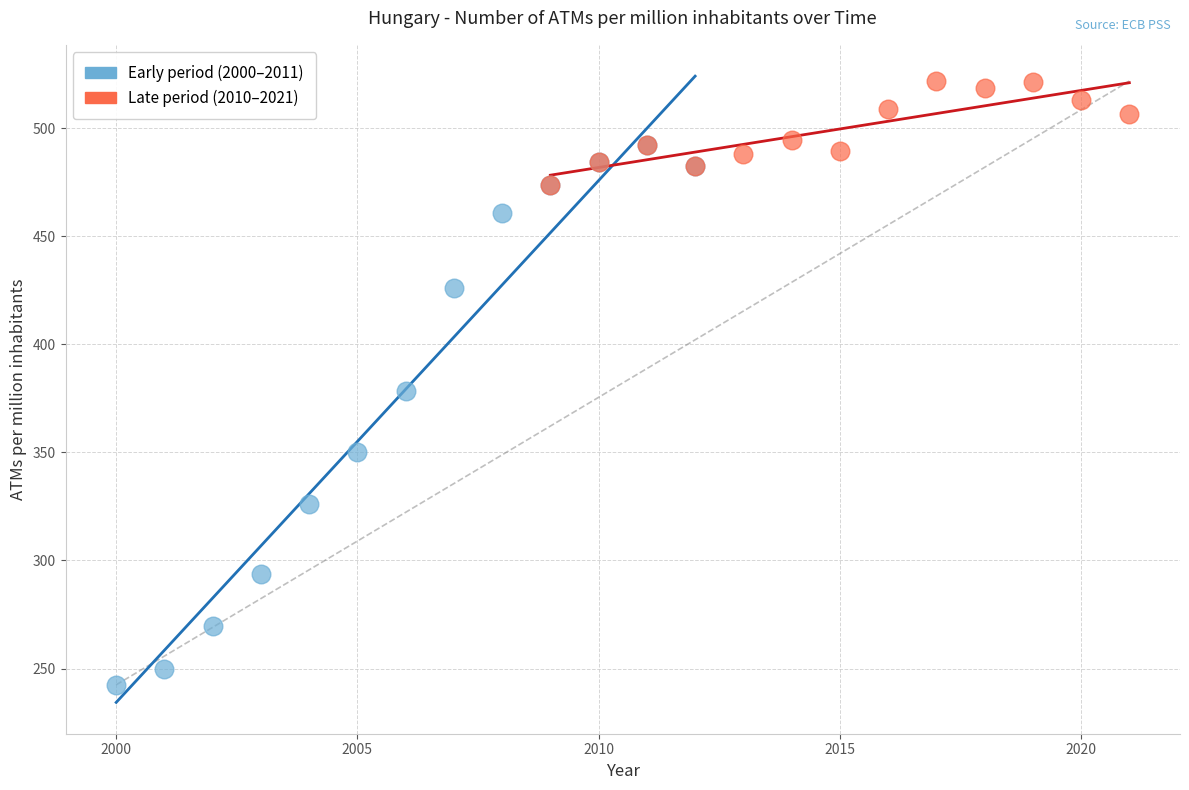

Which series reaches the minimum Y coordinate?

Early period (2000–2011)